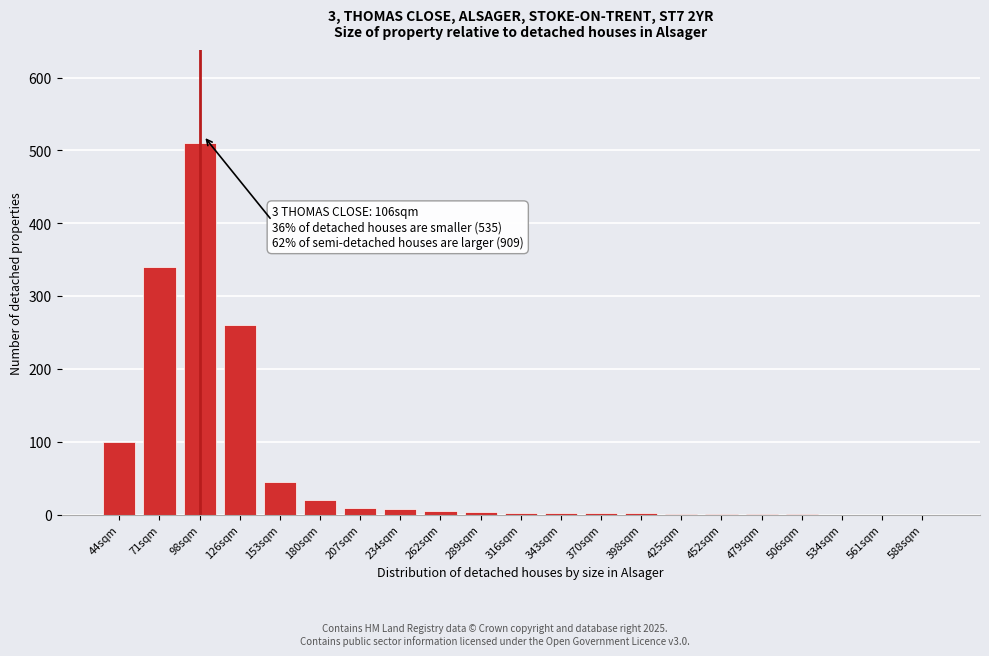

The chart shows a value of 110 at 98sqm. True or false?

False